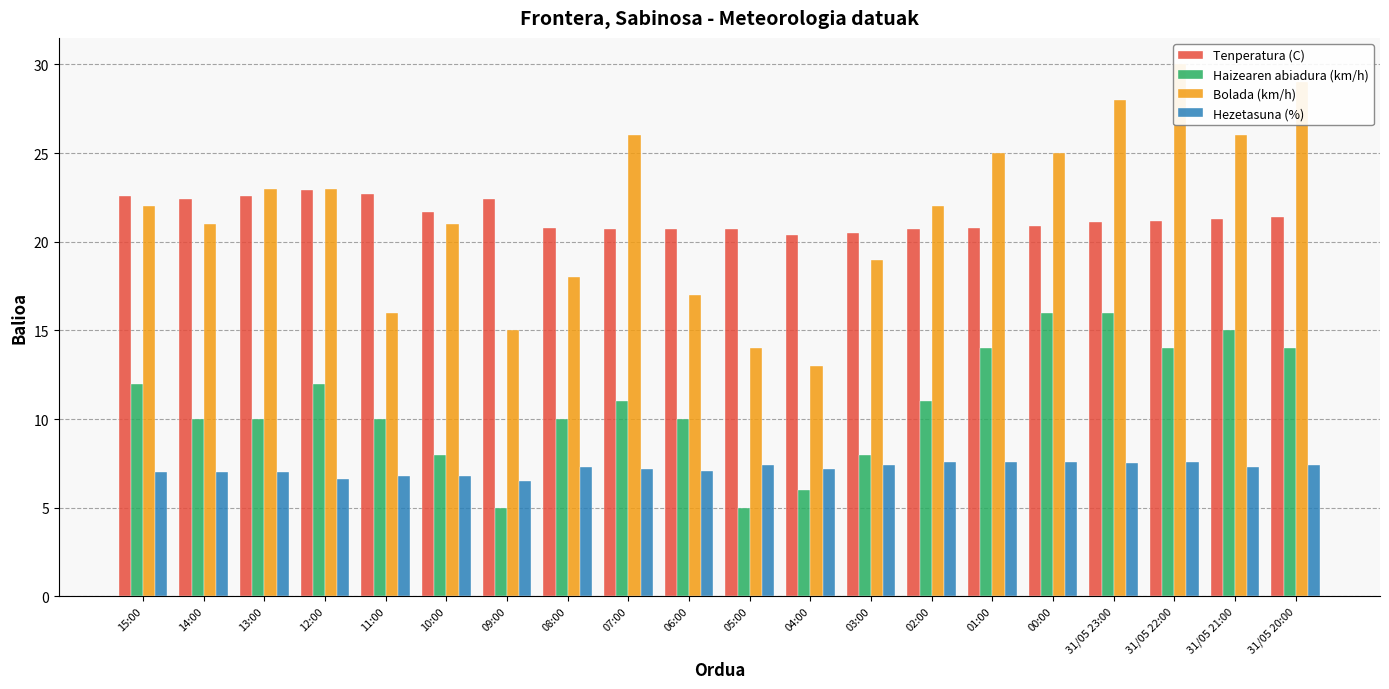

What is the highest value of the Tenperatura (C) series?

22.9